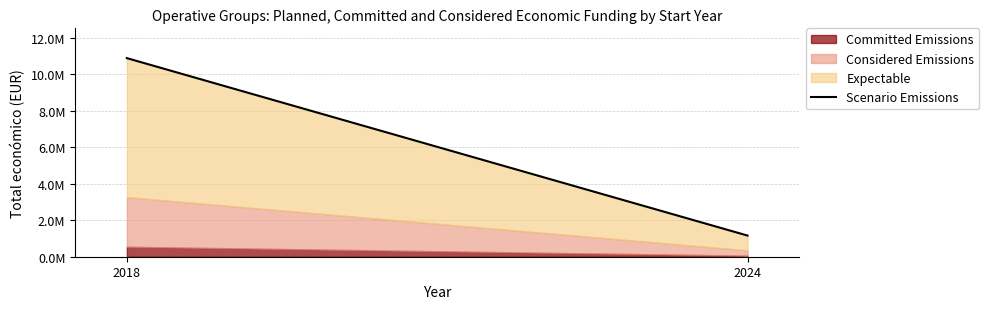

Between 2018 and 2024, which is larger?

2018